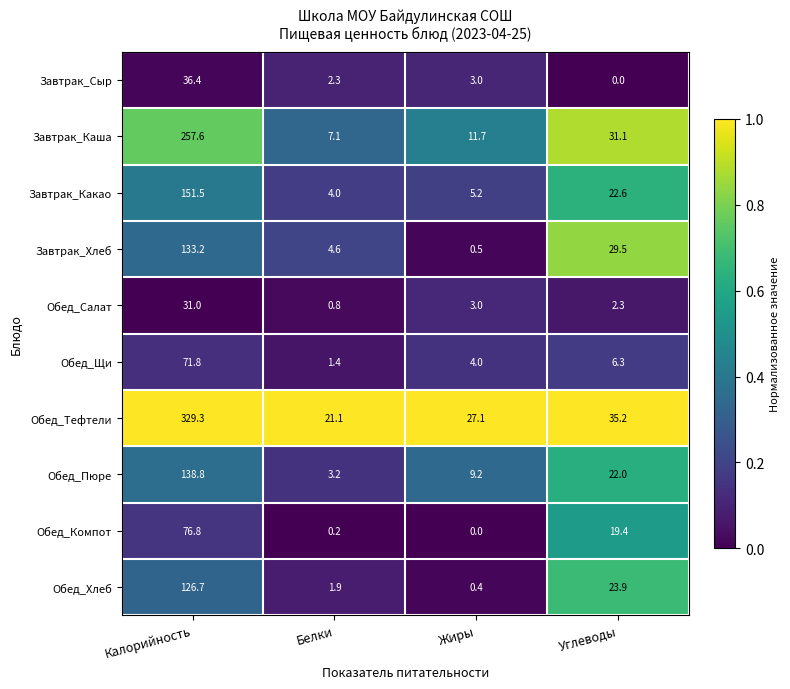

How many values in the Обед_Пюре series are below 22?

2